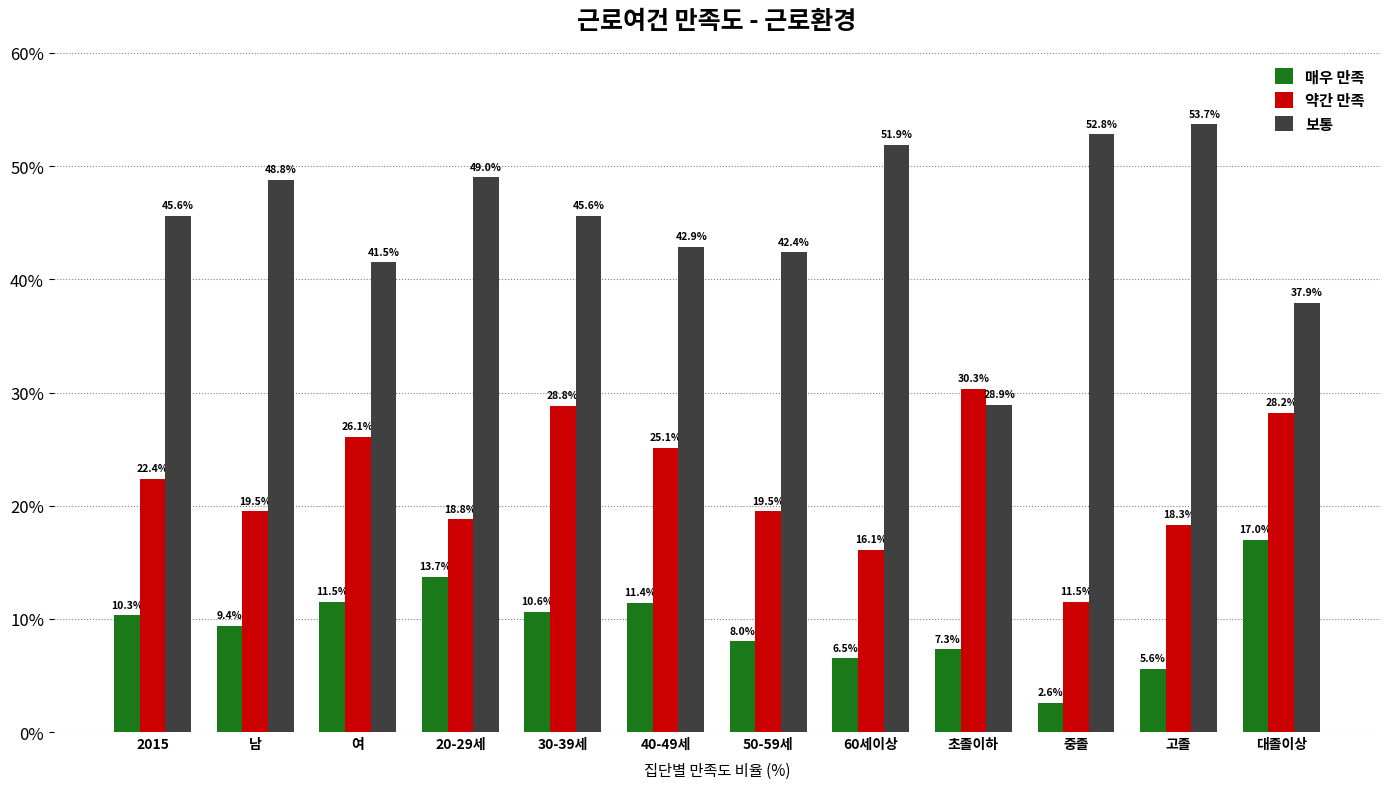

At which category is the sum across all series the highest?

30-39세